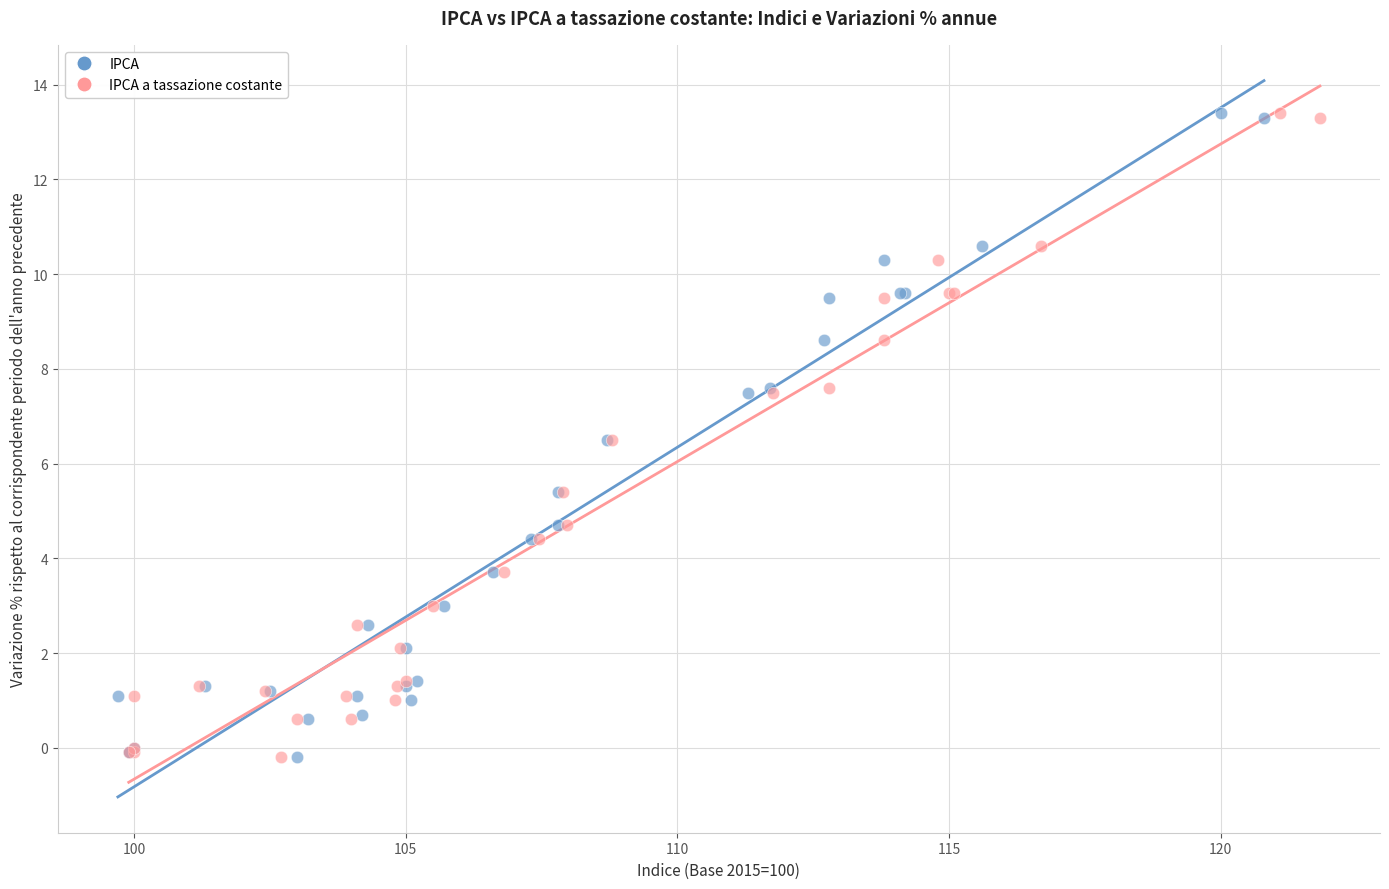

What are all the series names shown in the legend?

IPCA, IPCA a tassazione costante